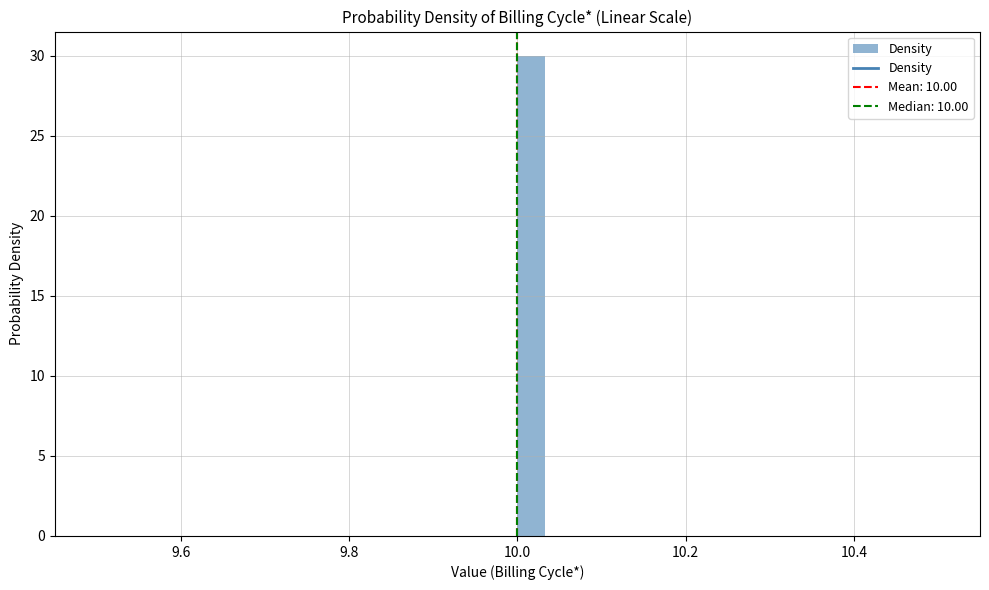

Around what value on the x-axis is the tallest bar? Give the approximate position of its centre, as read against the axis.

10.02